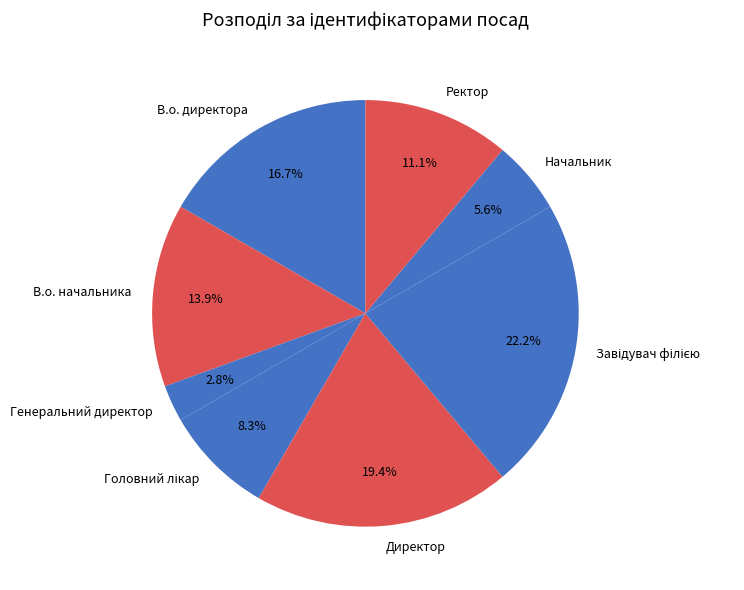

Is there any slice that represents more than half of the pie?

No